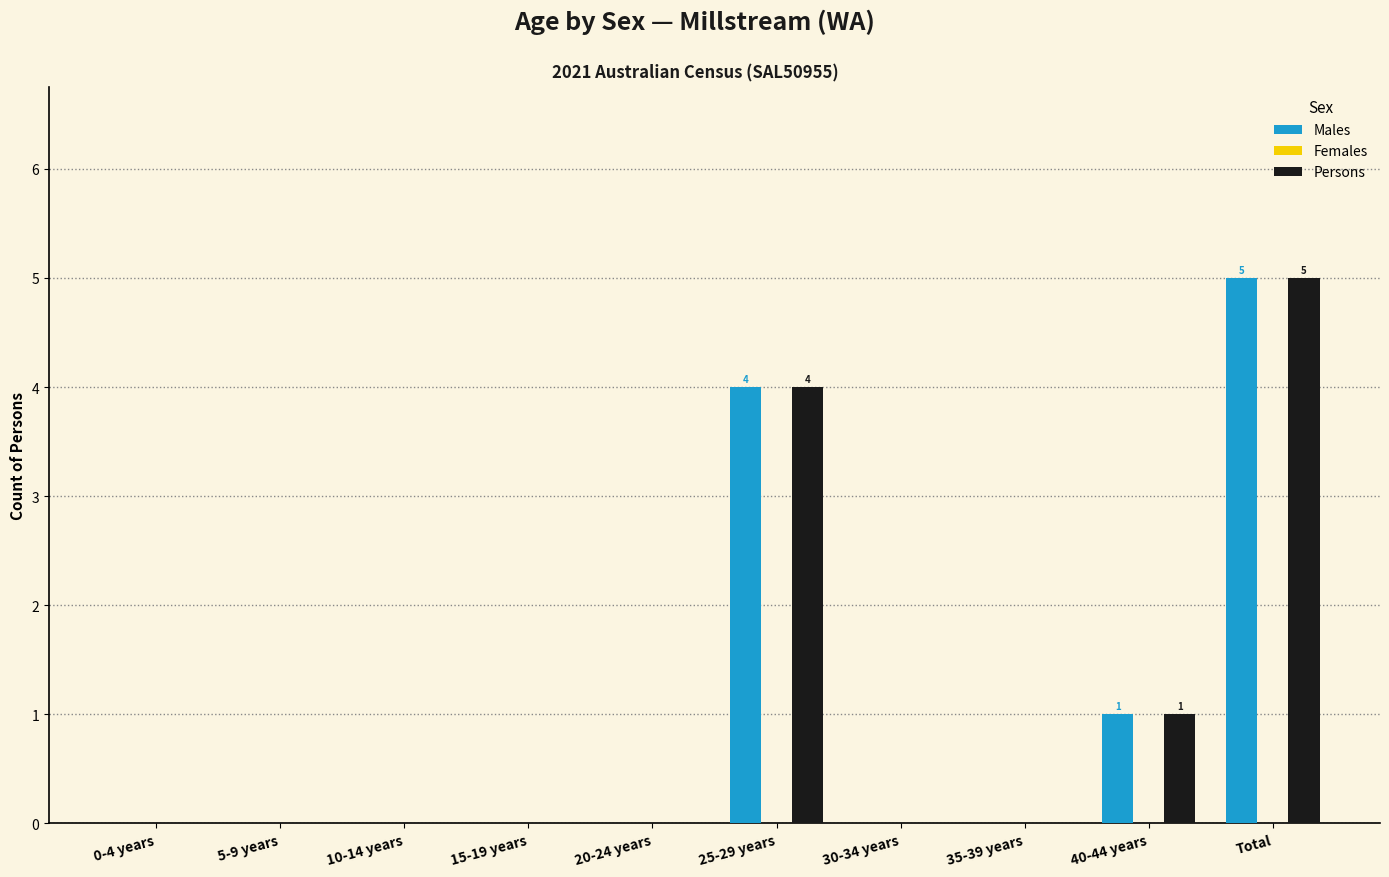

What is the greatest value displayed?

5